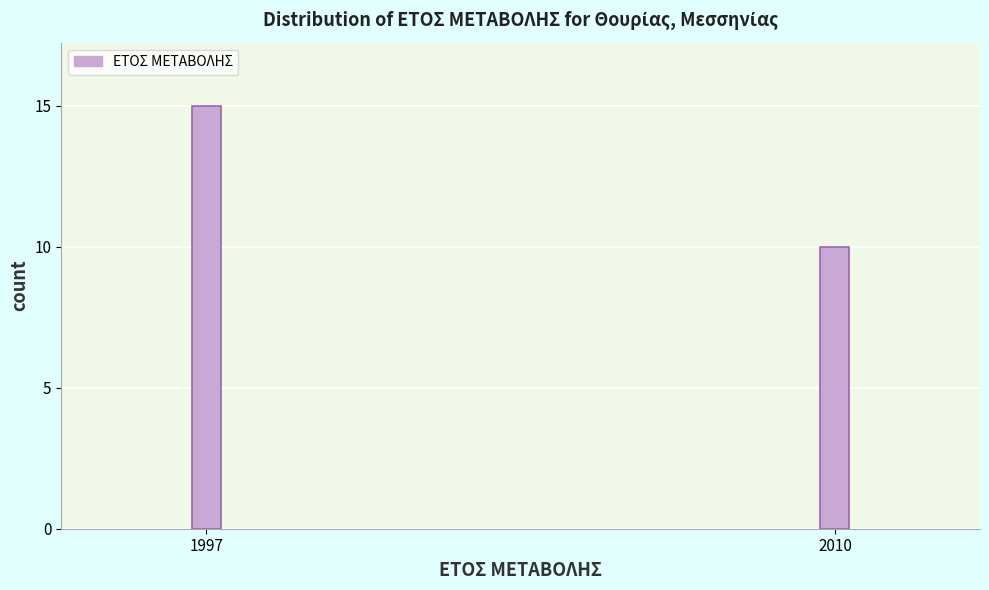

Reading right to left, extract all data points from this chart.

2010=10	1997=15